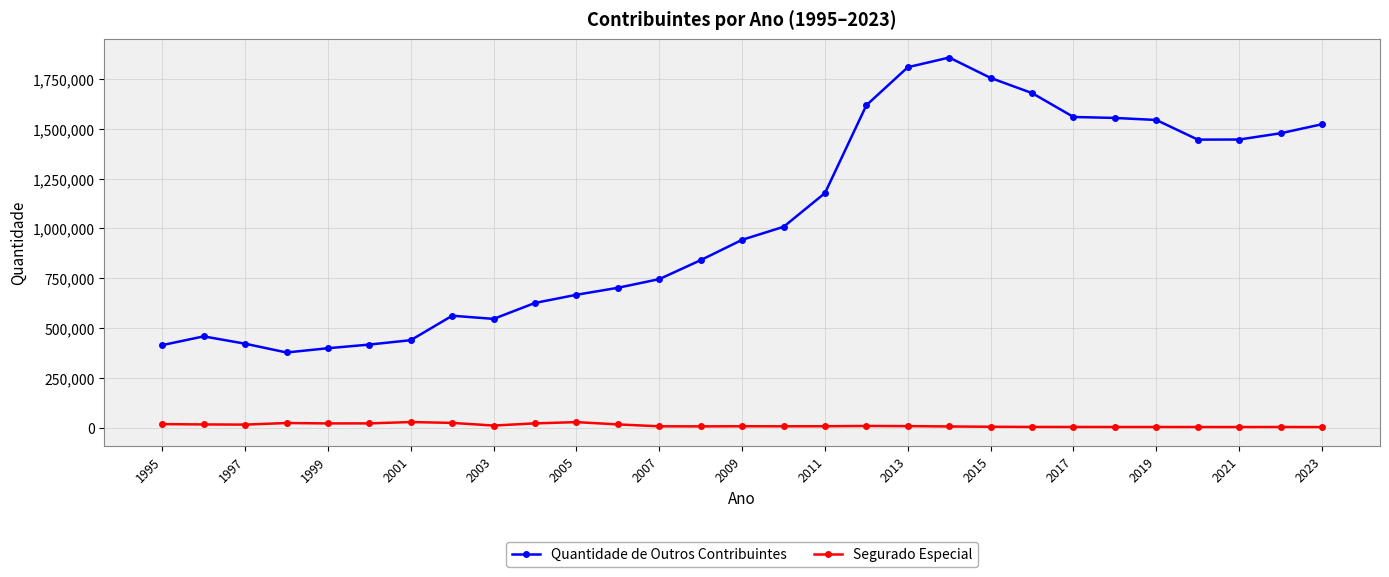

True or false: Quantidade de Outros Contribuintes and Segurado Especial intersect in this chart.

False